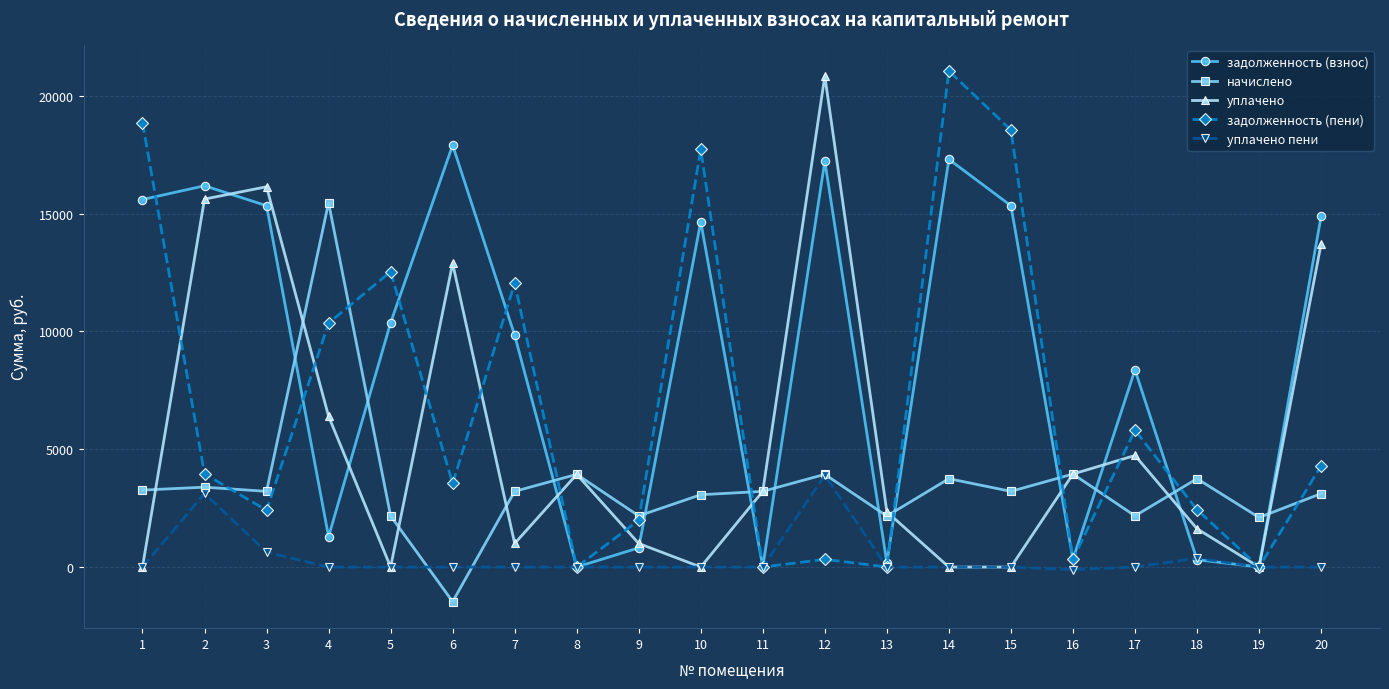

Read the начислено value at 11.

3211.4